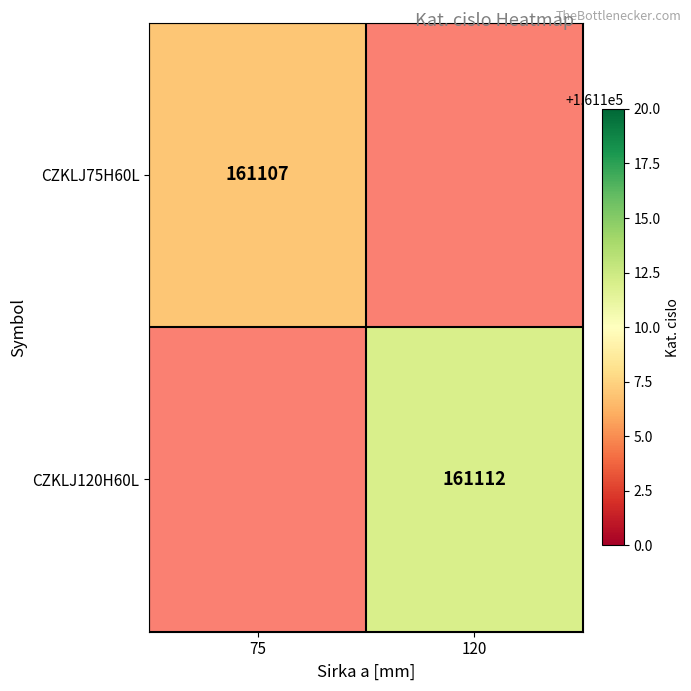

True or false: CZKLJ75H60L has a value of 214200.9 at 75.

False